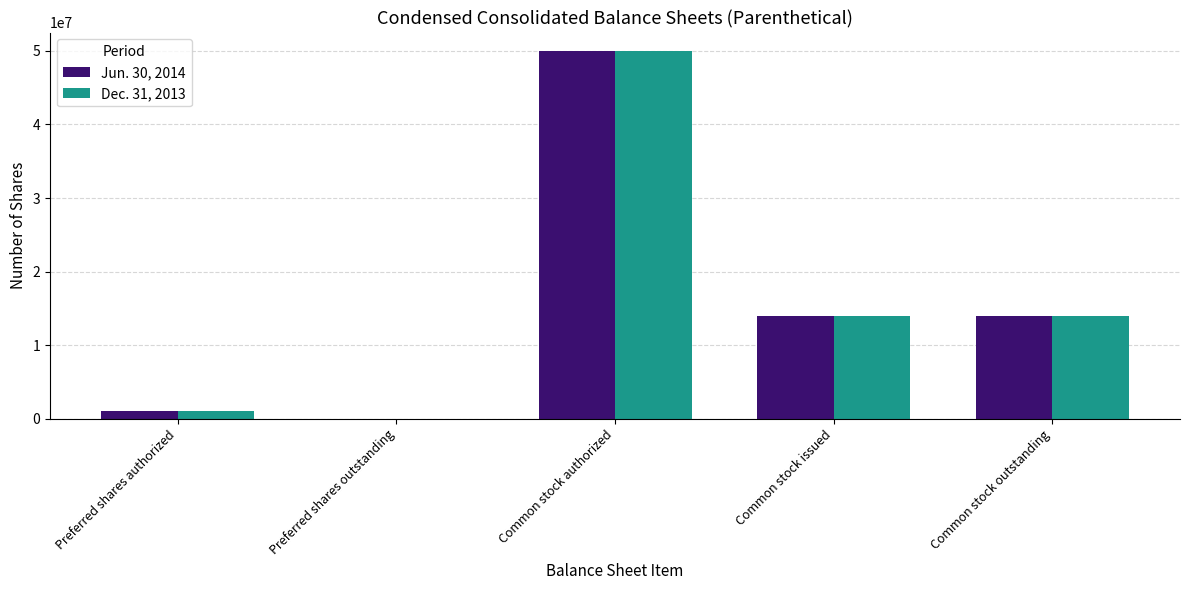

Reading left to right, transcribe all the data shown in this chart.

Jun. 30, 2014: Preferred shares authorized=1000000	Preferred shares outstanding=0	Common stock authorized=50000000	Common stock issued=13970339	Common stock outstanding=13970339
Dec. 31, 2013: Preferred shares authorized=1000000	Preferred shares outstanding=0	Common stock authorized=50000000	Common stock issued=13970339	Common stock outstanding=13970339